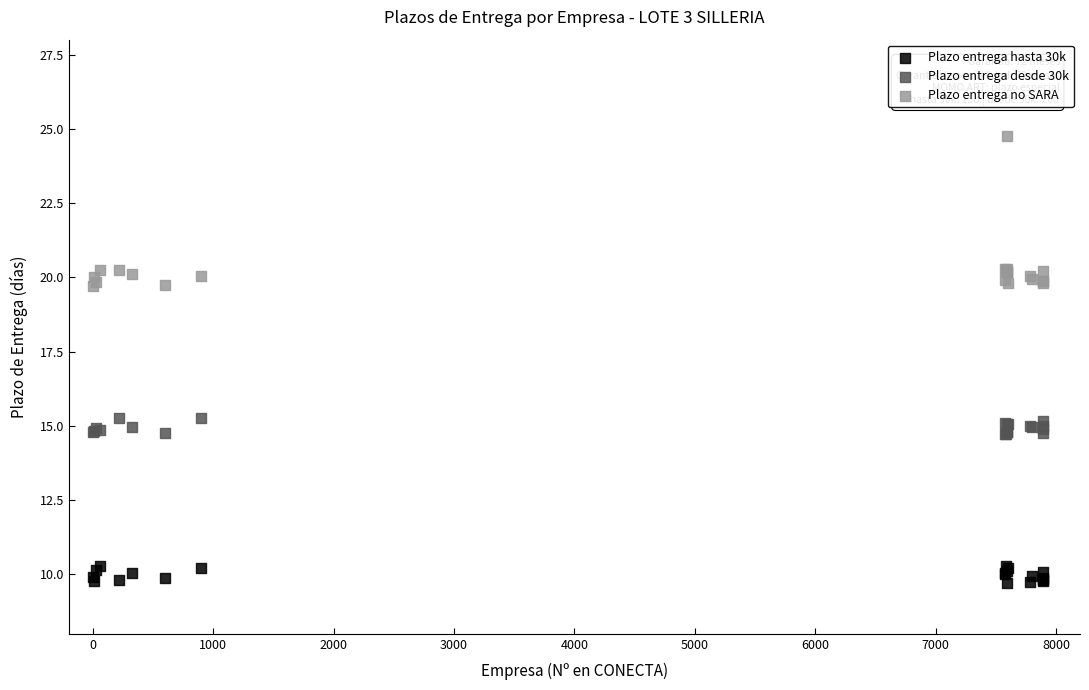

Which series has the largest Y range (max minus min)?

Plazo entrega desde 30k